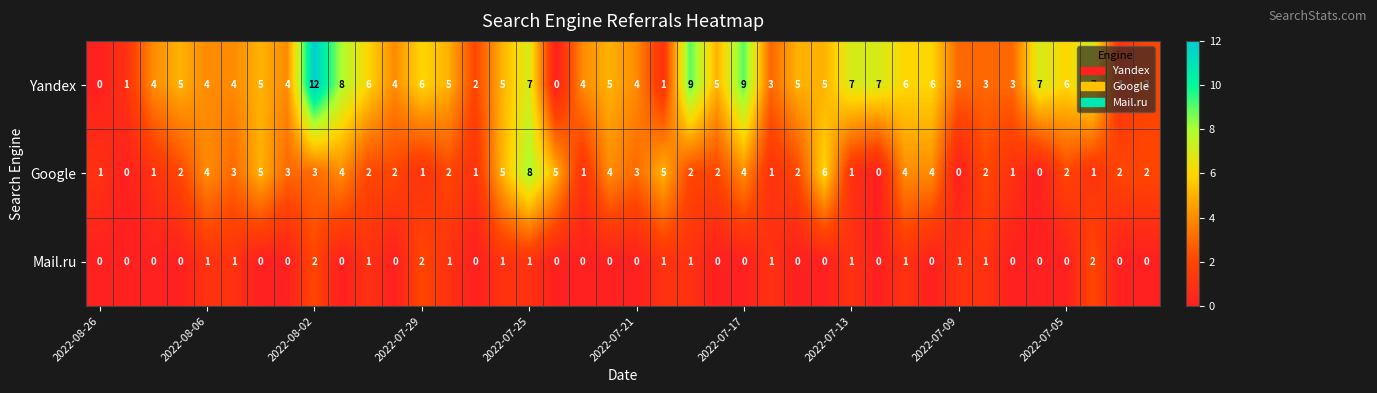

What is the maximum value for Google?

8